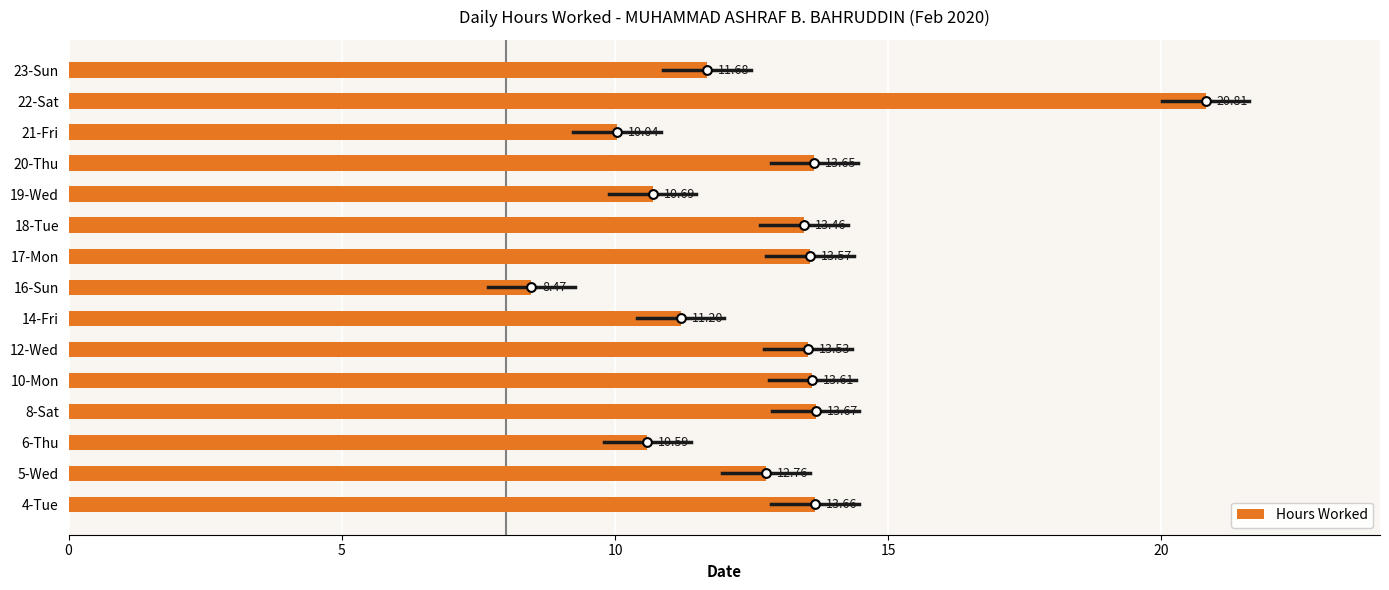

What is the difference between the Hours Worked values at 8-Sat and 19-Wed?

3.0